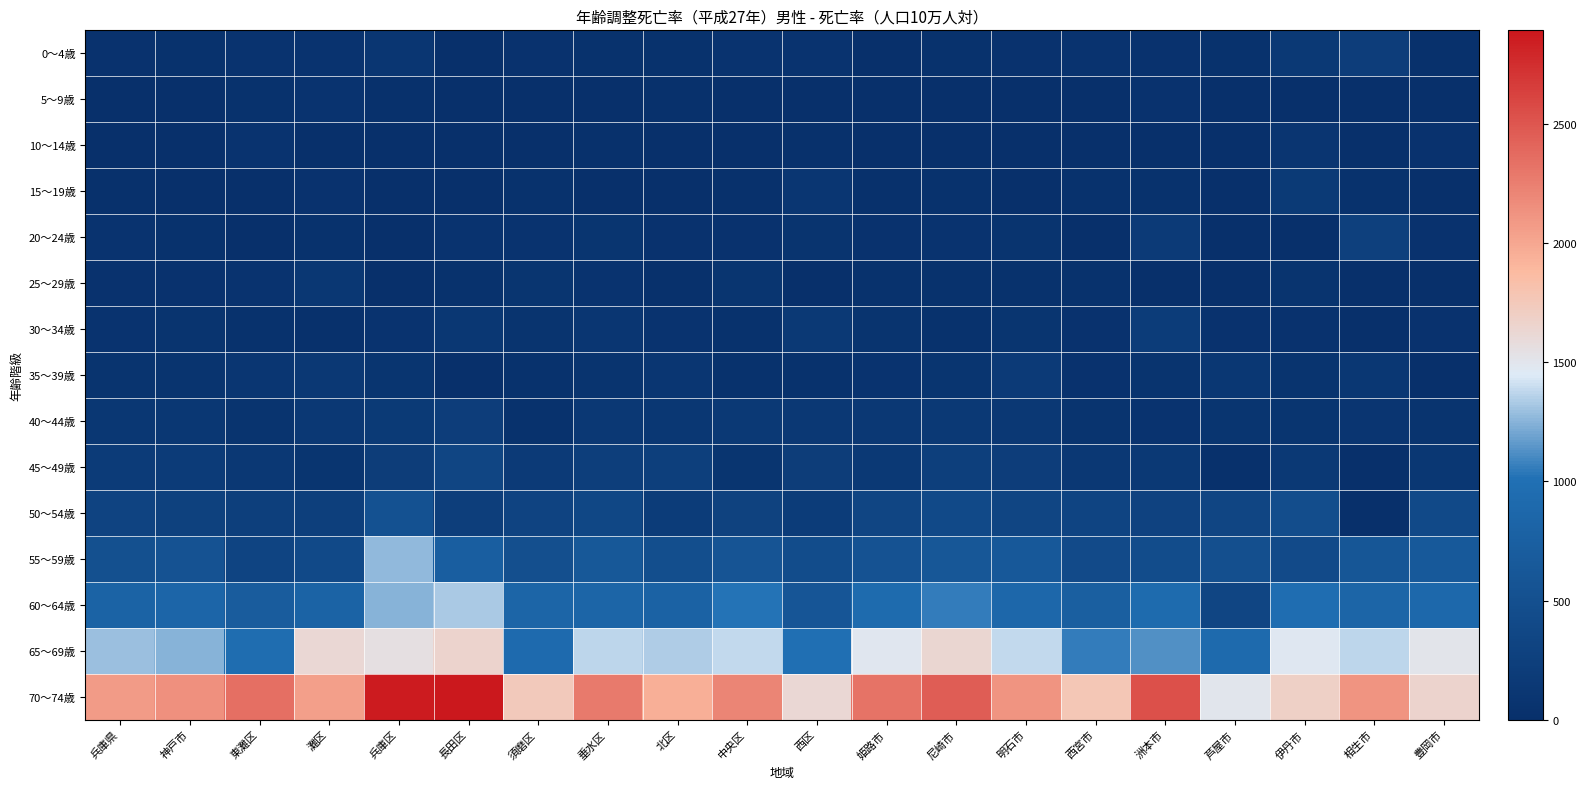

Between 北区 and 洲本市, which series saw the biggest shift?

70～74歳